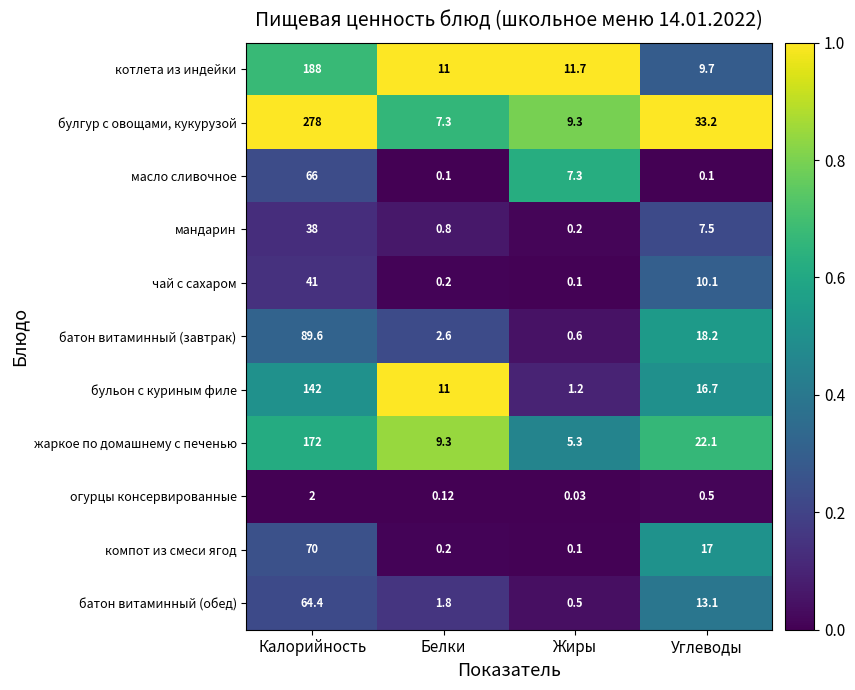

Which series has the widest spread of values?

булгур с овощами, кукурузой